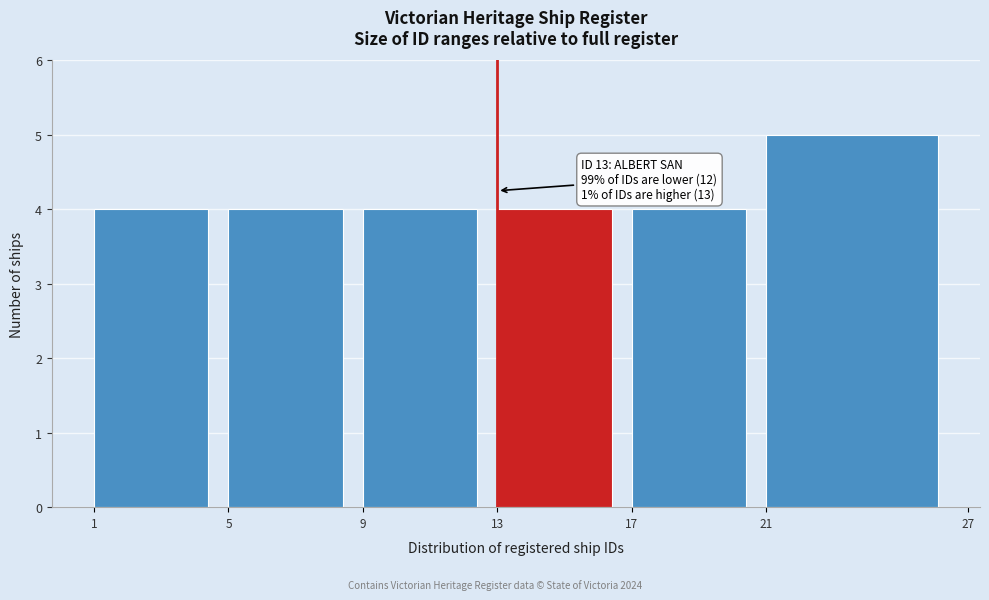

Which range on the x-axis has the tallest bar?

21 to 27